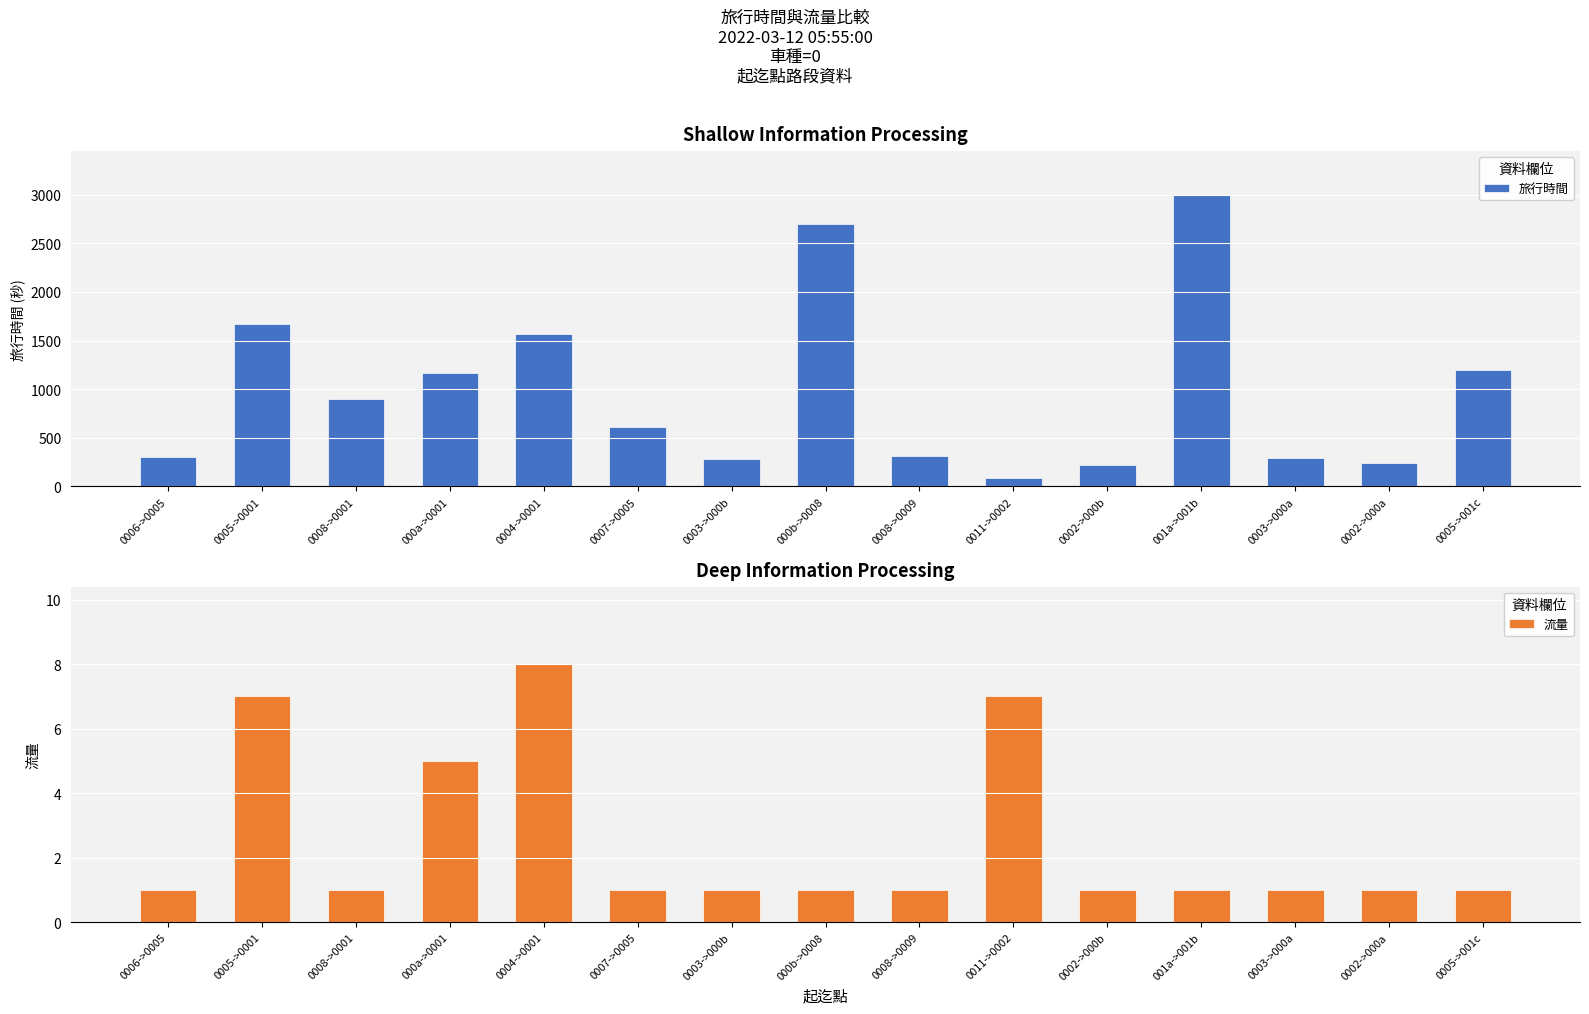

What are all the series names shown in the legend?

旅行時間, 流量